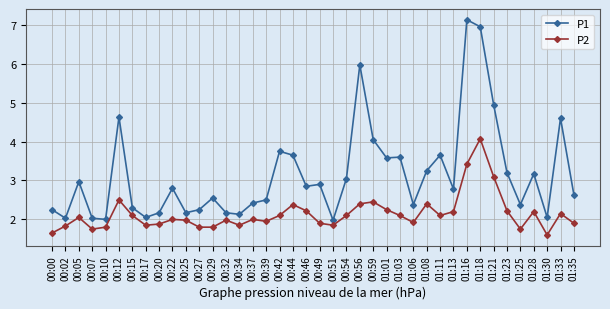

What are all the series names shown in the legend?

P1, P2